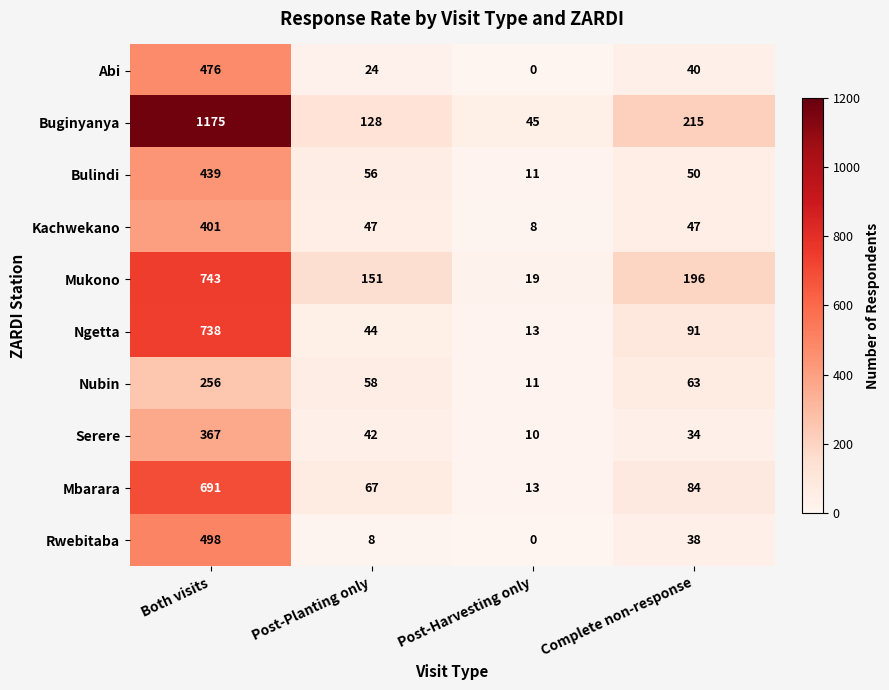

Rank the series by their maximum value, from lowest to highest.

Nubin, Serere, Kachwekano, Bulindi, Abi, Rwebitaba, Mbarara, Ngetta, Mukono, Buginyanya